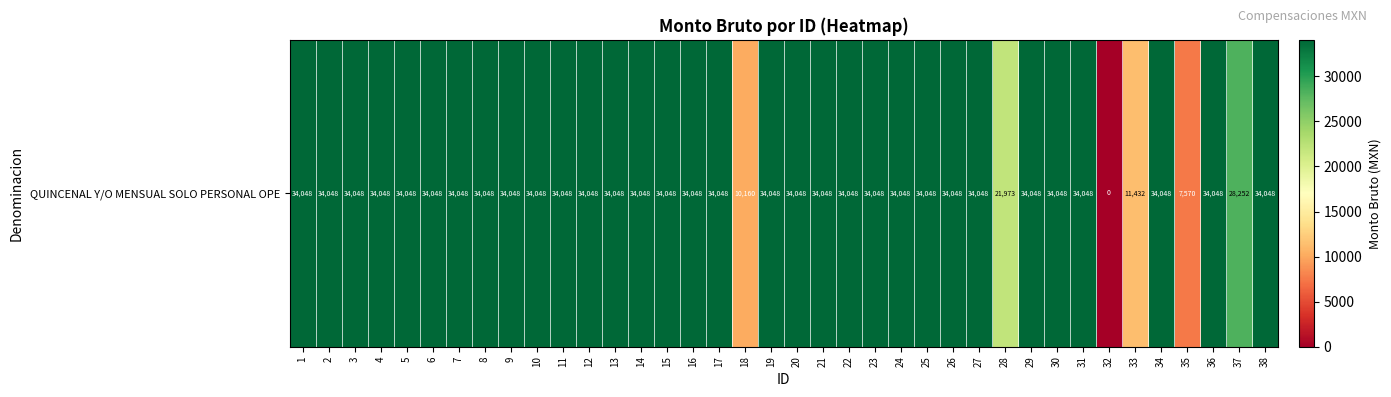

What is the sum of all values?

1168933.4